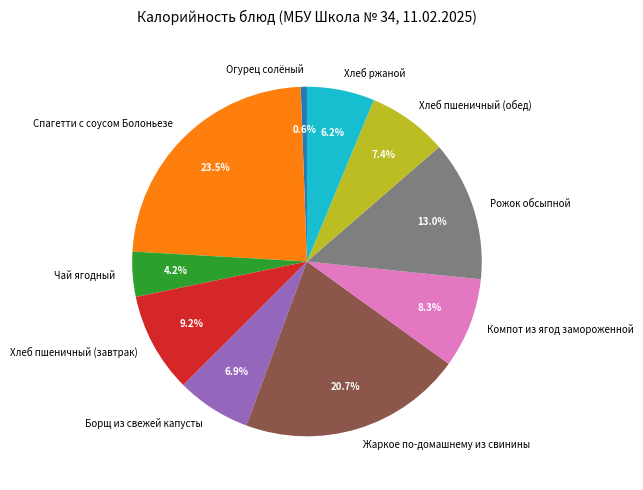

Which slice is the smallest?

Огурец солёный